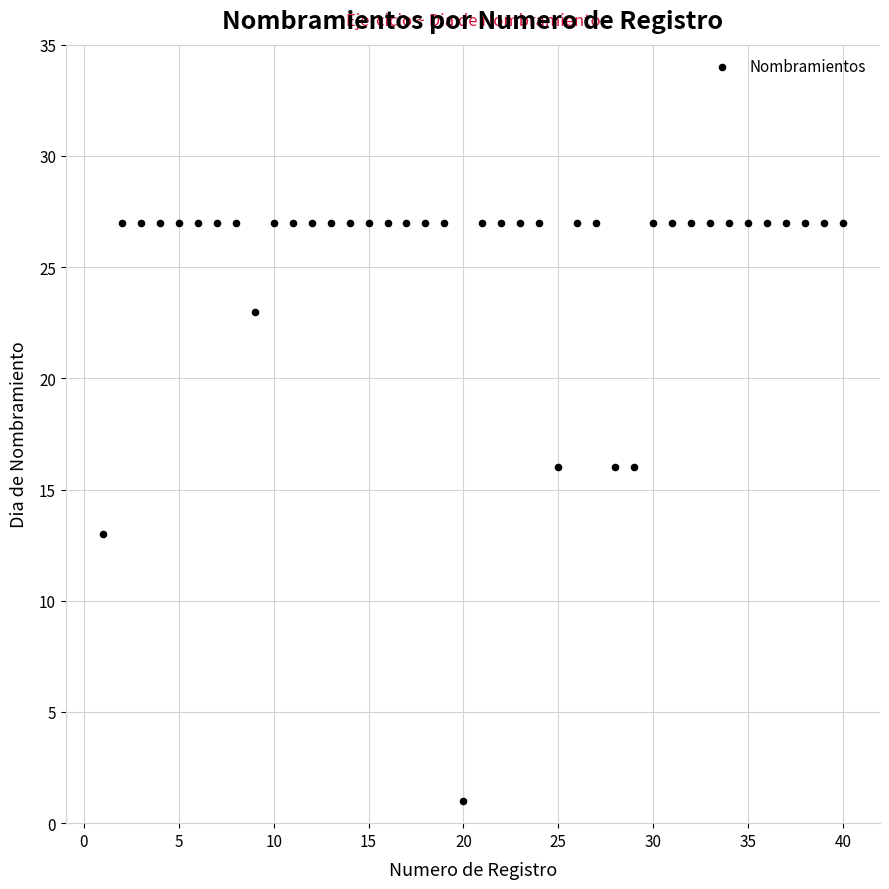

What Y value in the scatter plot is closest to 14?

13